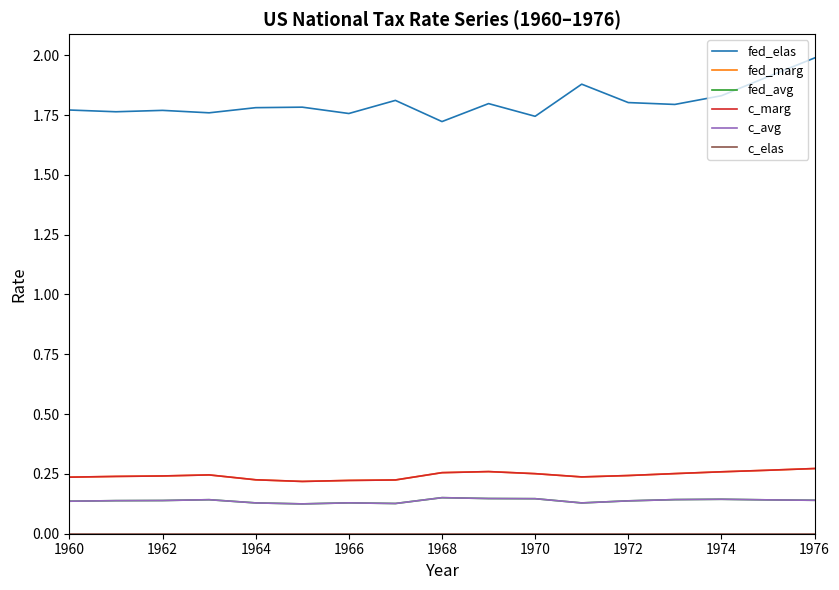

True or false: fed_elas and c_elas cross at least once.

False